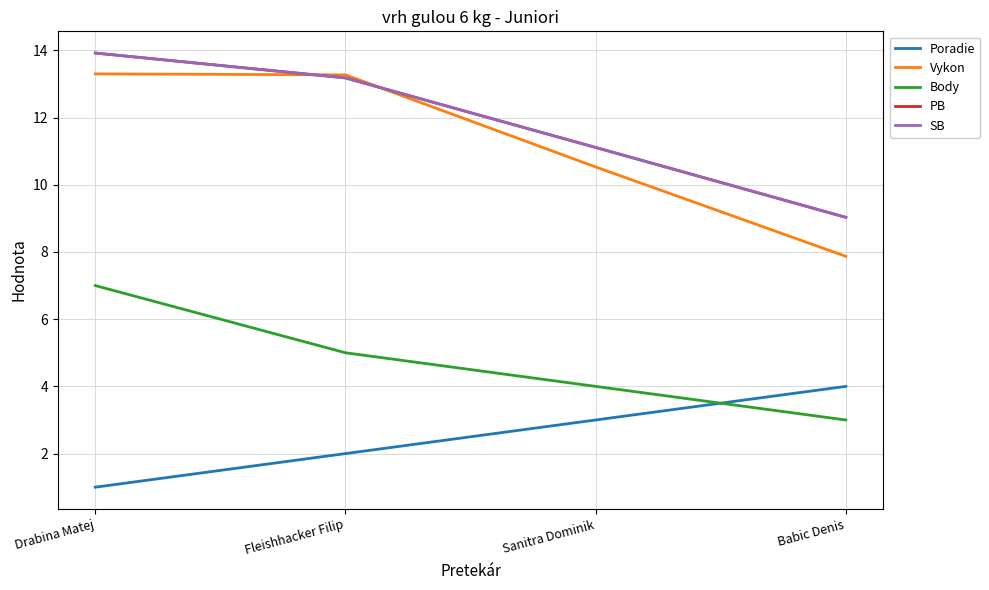

At which label does PB first exceed 13?

Drabina Matej